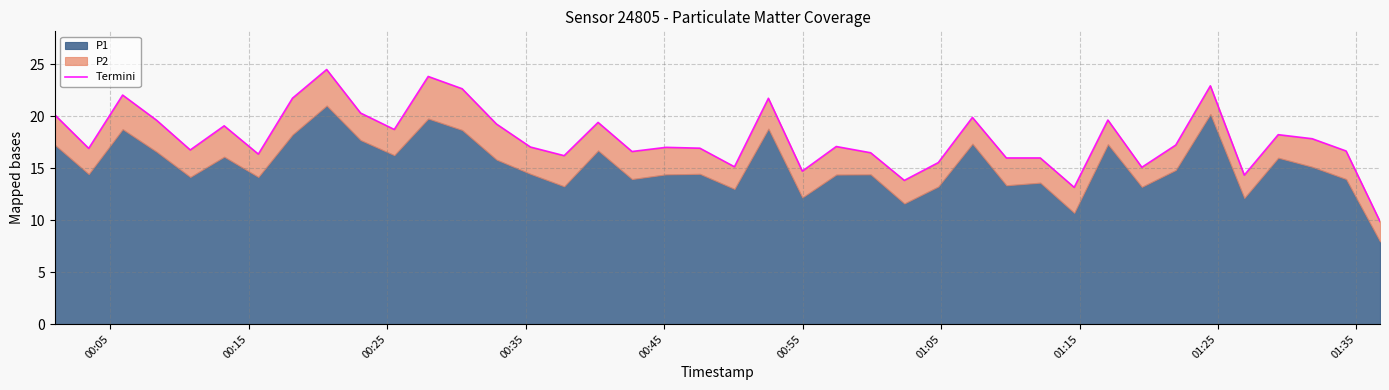

How many lines are shown in the chart?

1